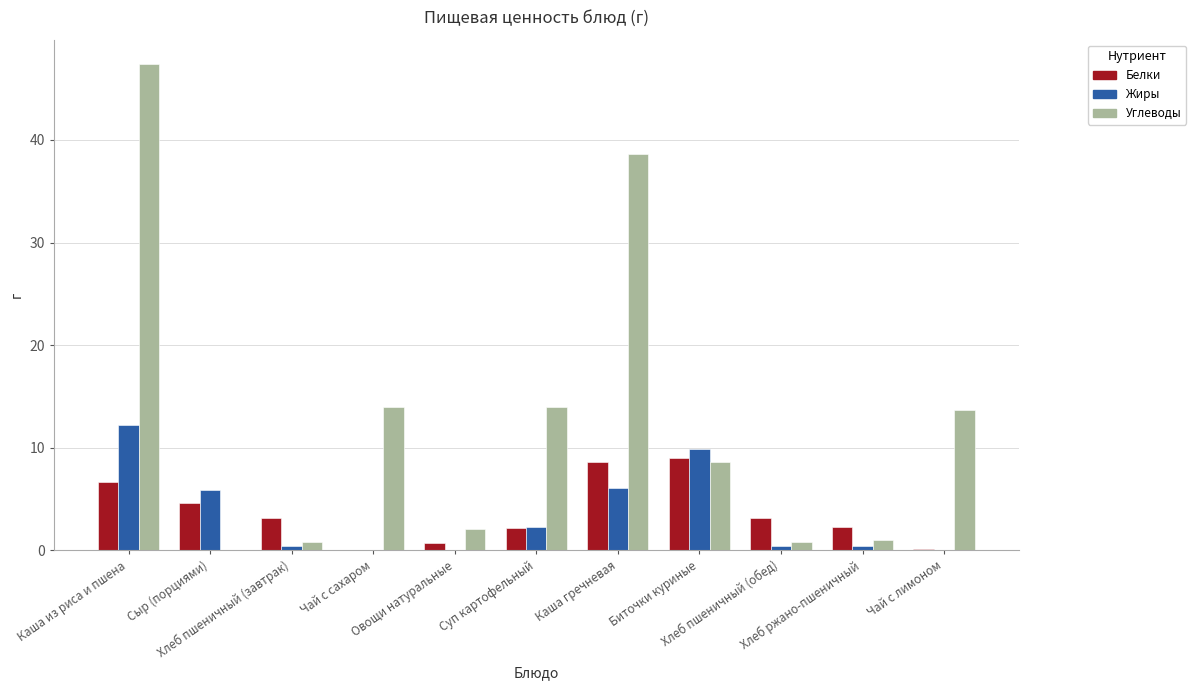

What is the maximum value for Белки?

9.0